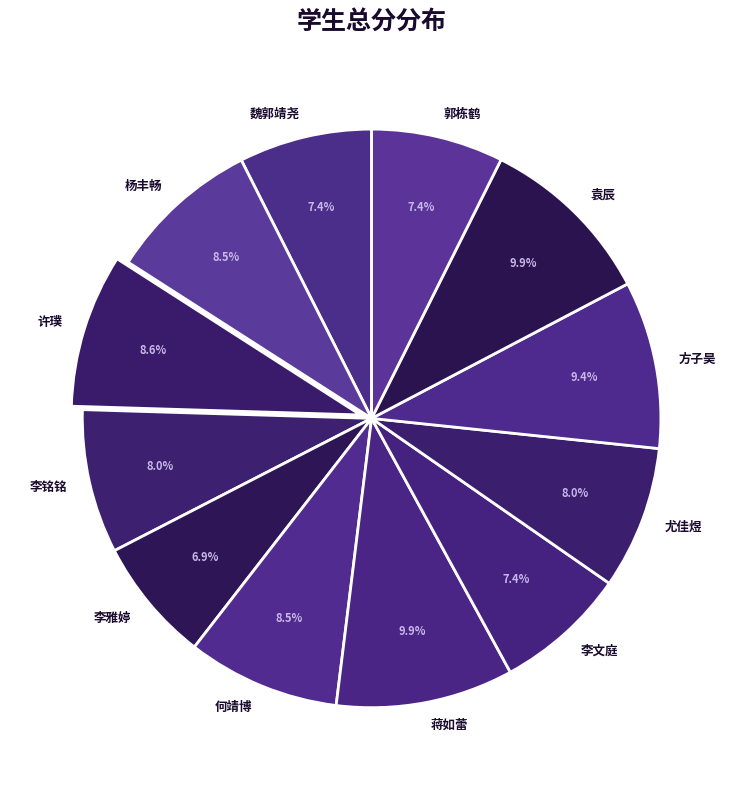

Does 许璞 represent more than half of the total?

No